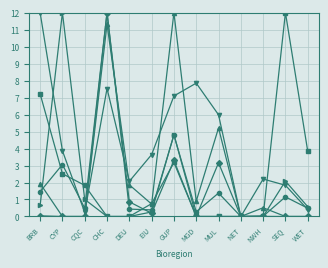

What is the maximum value shown in the chart?

12.0